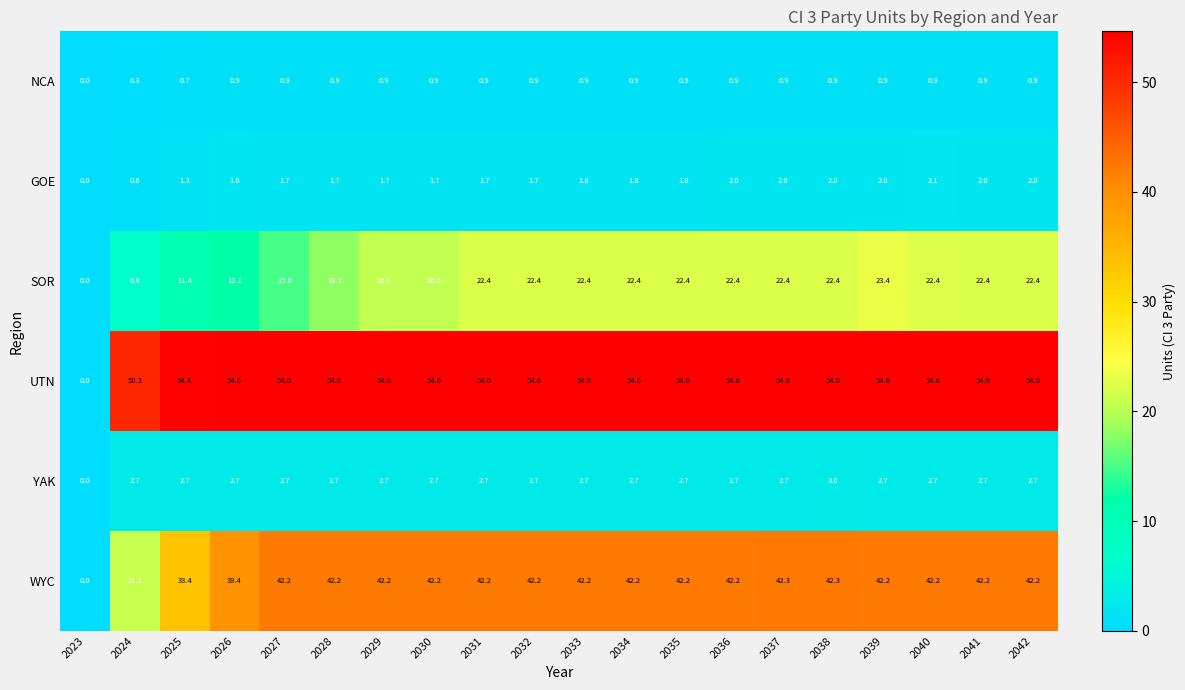

Which series has the widest spread of values?

UTN